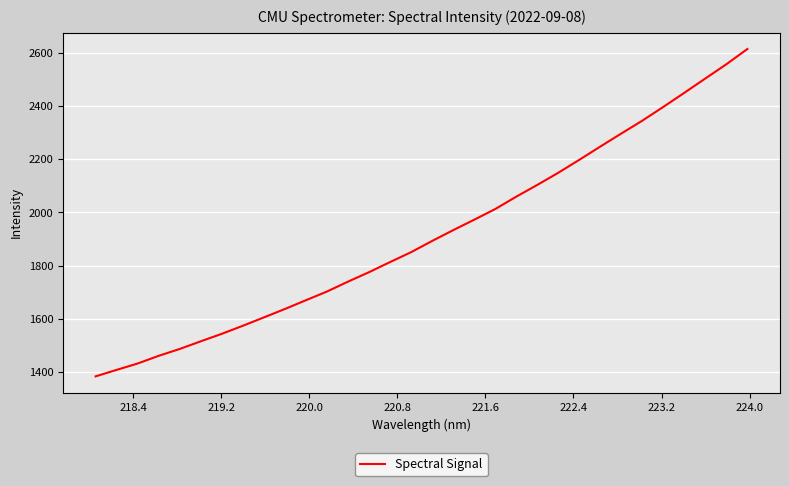

What is the greatest value displayed?

2614.7